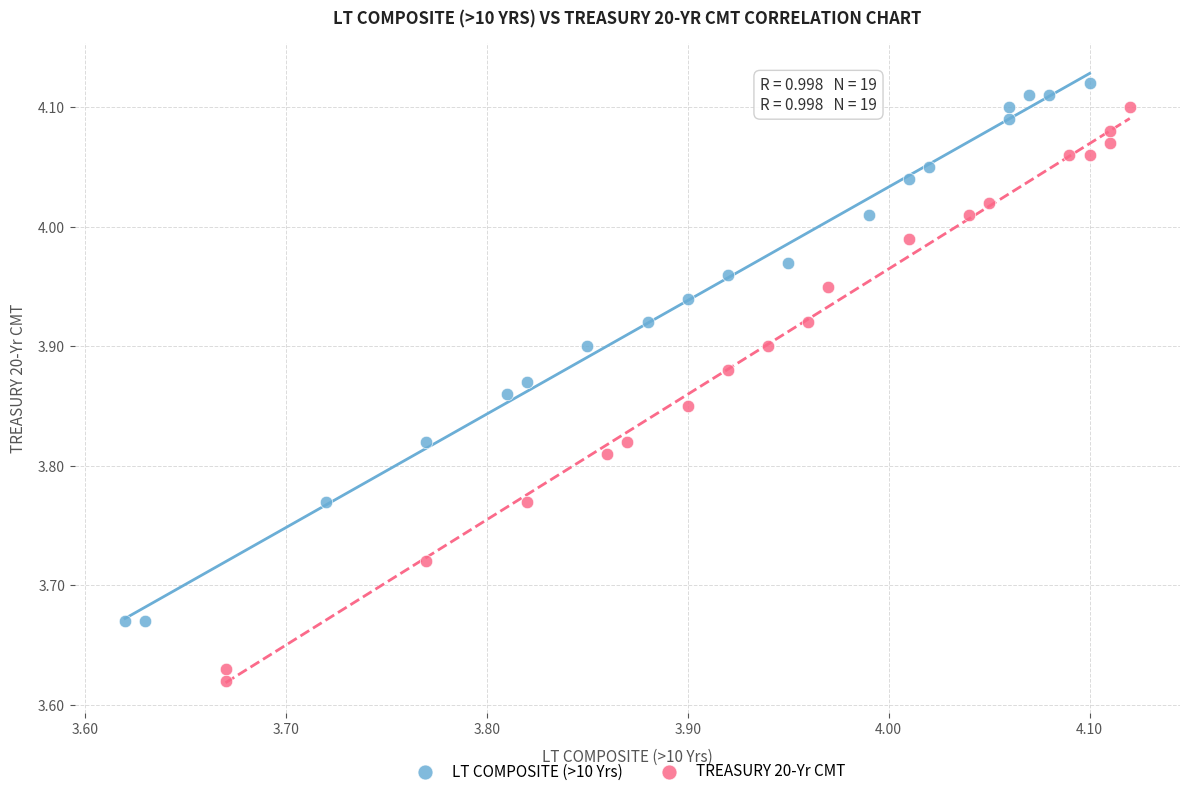

Which series reaches the minimum Y coordinate?

TREASURY 20-Yr CMT